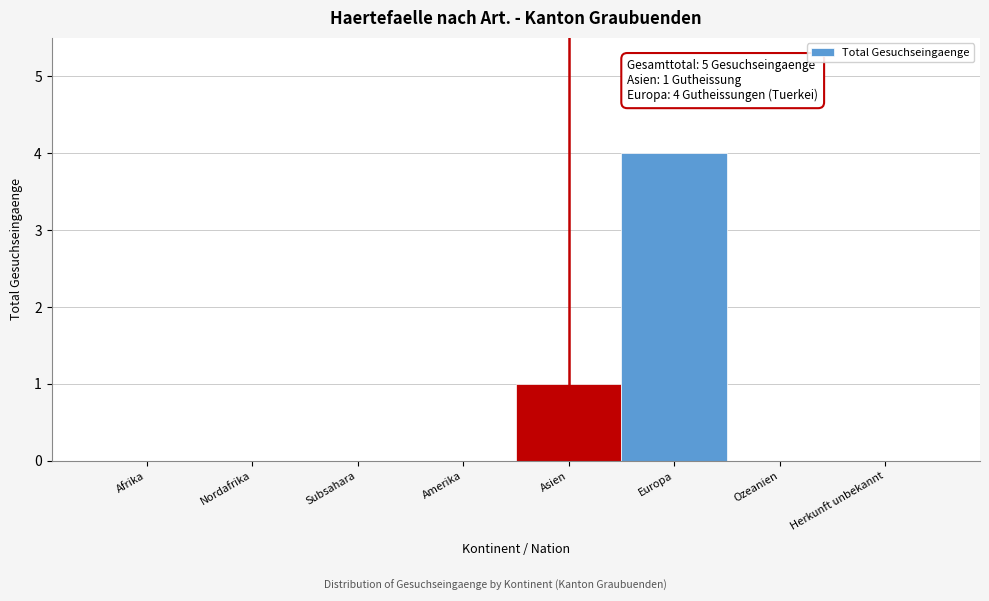

Reading left to right, extract all data points from this chart.

Afrika=0	Nordafrika=0	Subsahara=0	Amerika=0	Asien=1	Europa=4	Ozeanien=0	Herkunft unbekannt=0